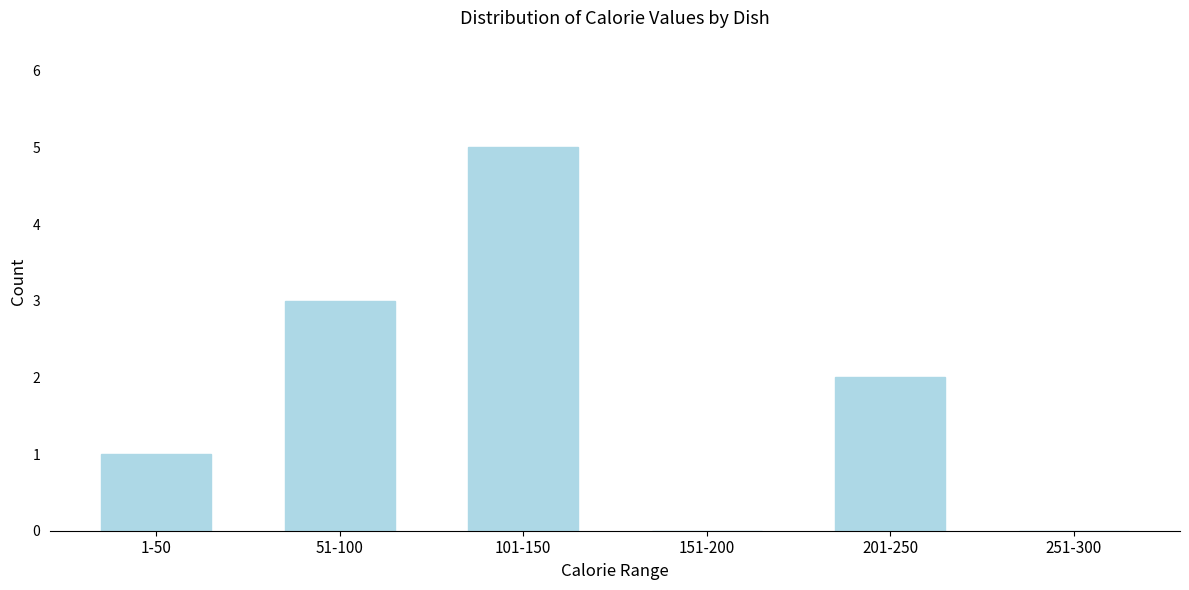

Reading left to right, extract all data points from this chart.

1-50=1	51-100=3	101-150=5	151-200=0	201-250=2	251-300=0